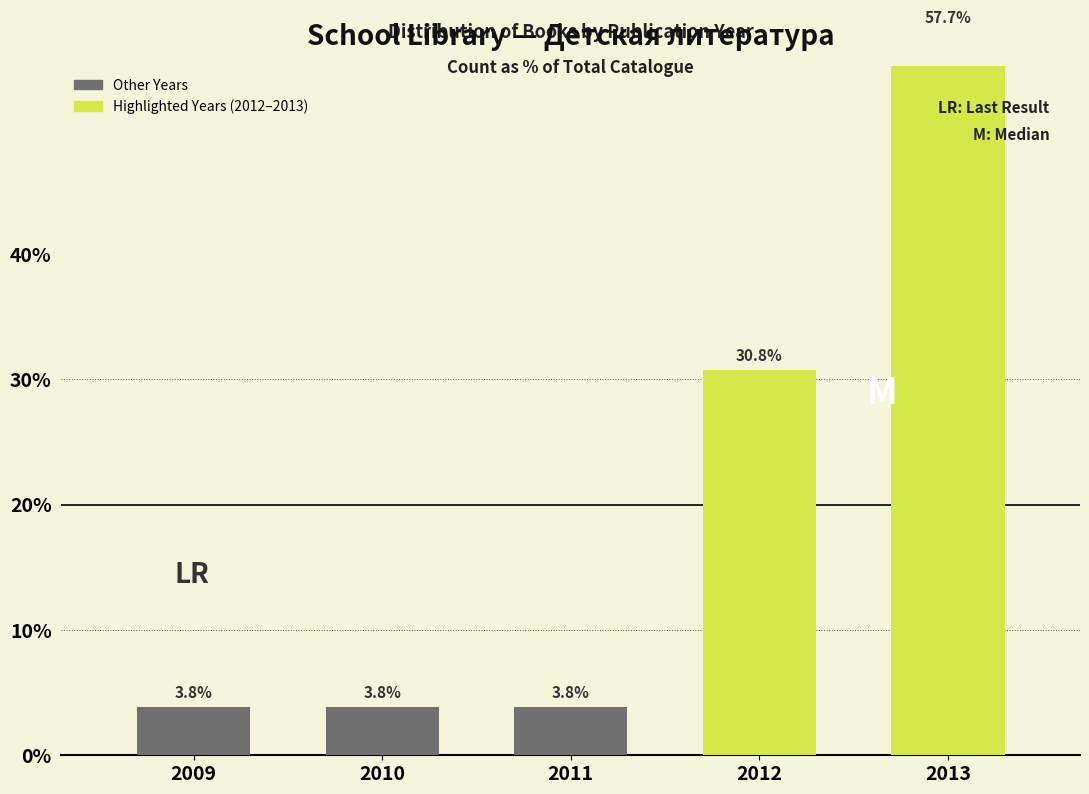

Does the chart contain any negative values?

No